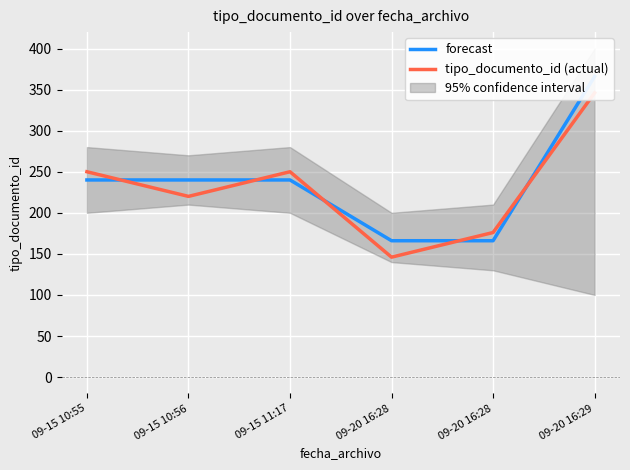

What is the label of the 3rd point from the left?

09-15 11:17